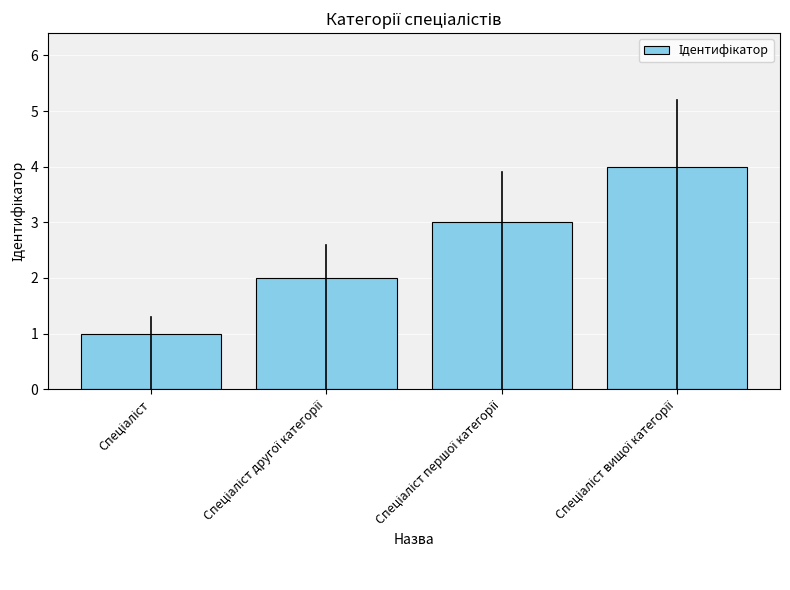

How many categories are shown in the chart?

4